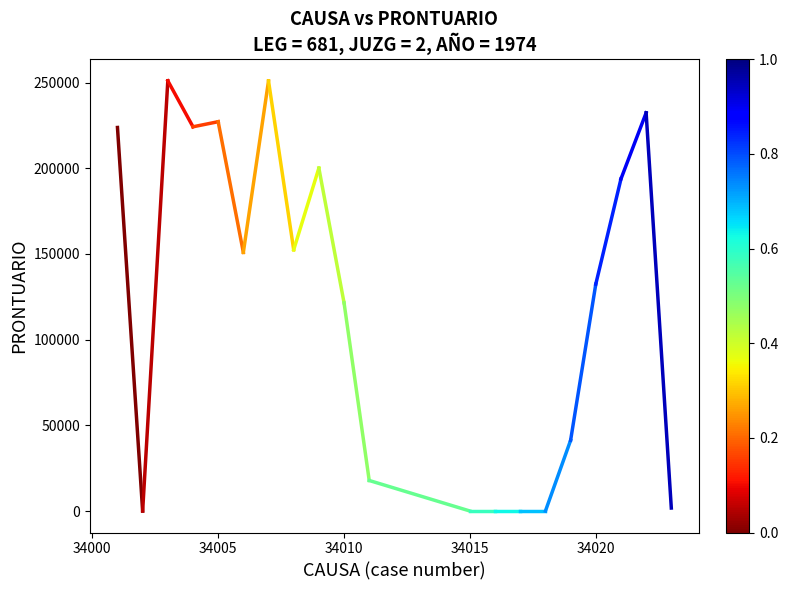

Which label corresponds to the smallest value in the chart?

34002